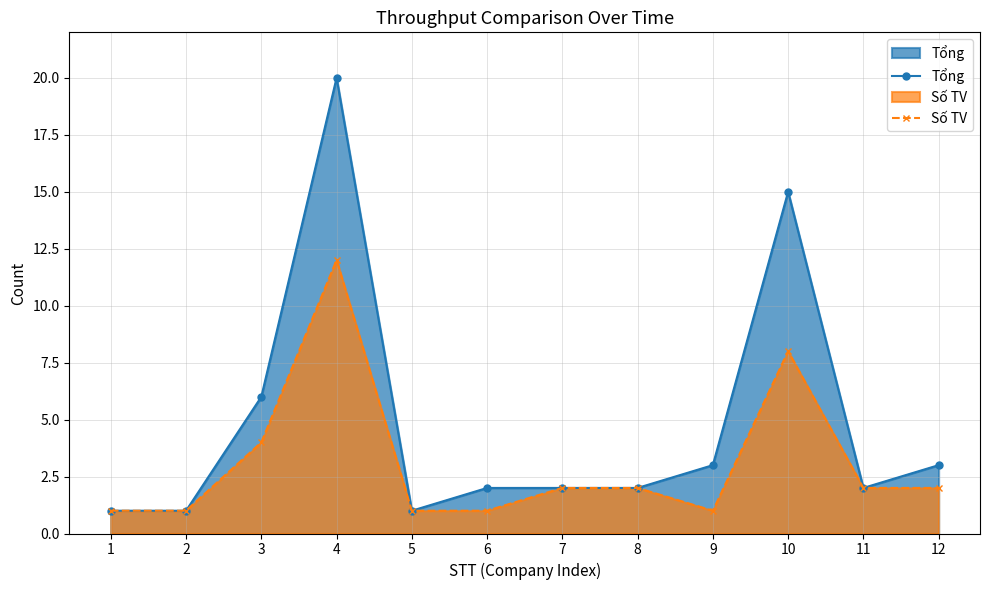

Is the value of Số TV at 11 greater than the value of Tổng at 2?

Yes